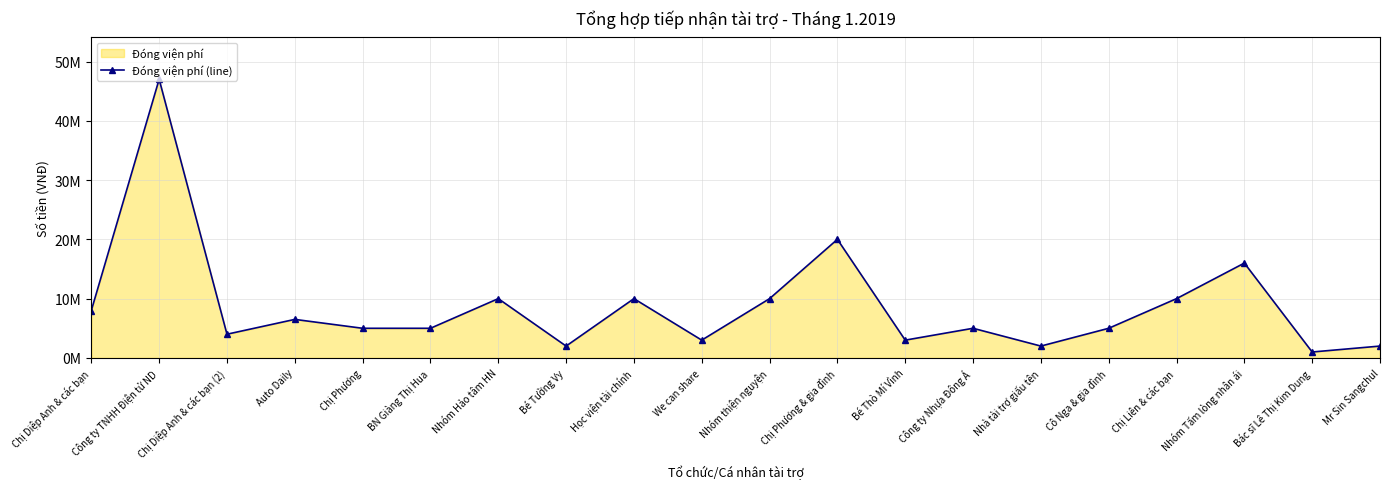

The value at Chị Phương is 5000000. True or false?

True